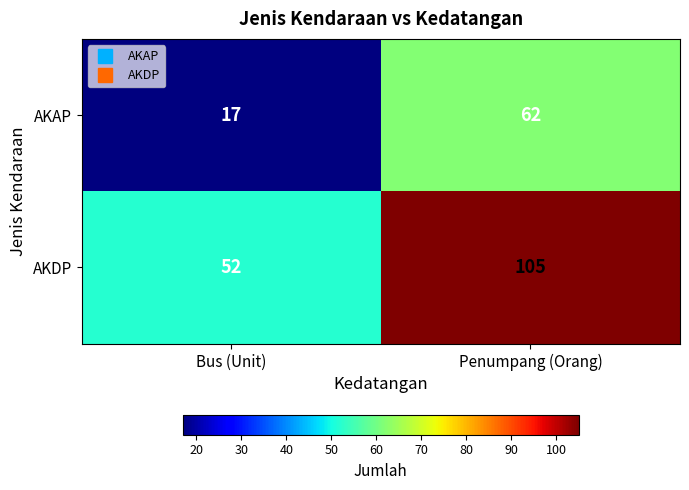

Reading left to right, transcribe all the data shown in this chart.

AKAP: 17	62
AKDP: 52	105